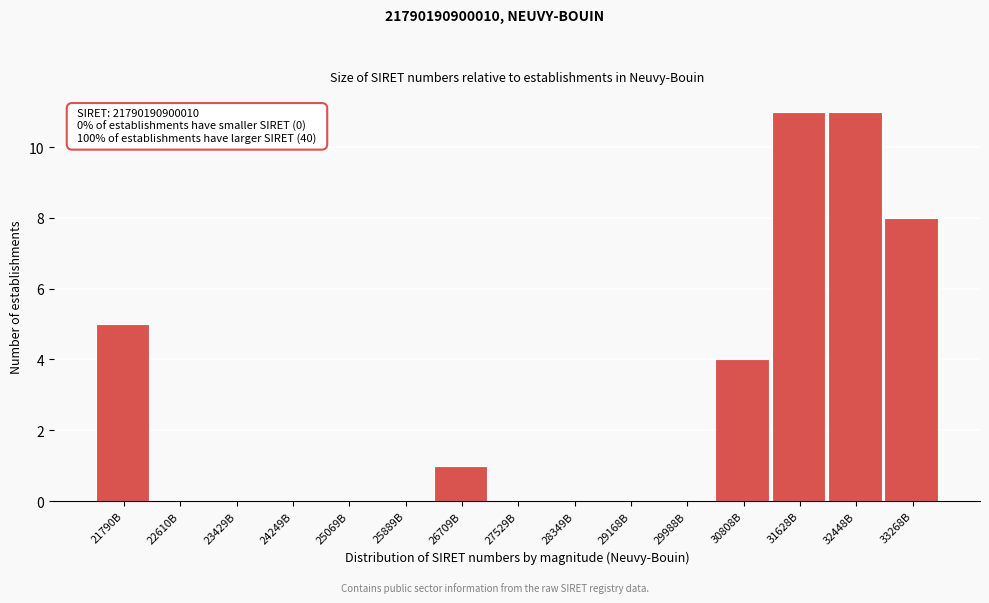

Reading left to right, extract all data points from this chart.

21790B=5	22610B=0	23429B=0	24249B=0	25069B=0	25889B=0	26709B=1	27529B=0	28349B=0	29168B=0	29988B=0	30808B=4	31628B=11	32448B=11	33268B=8